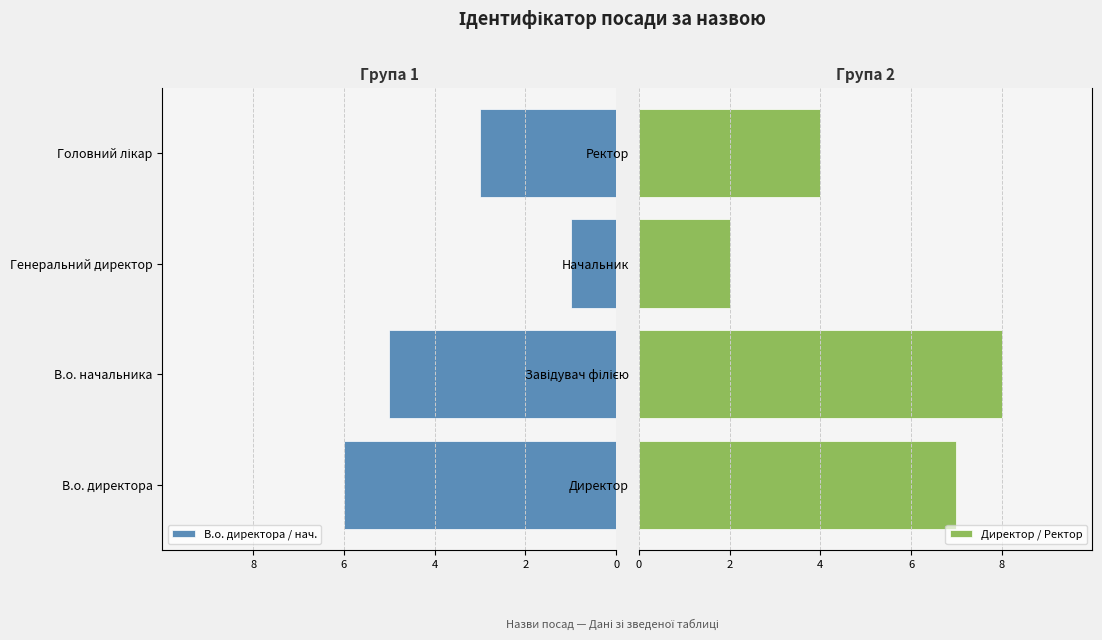

What is the difference between the second highest and minimum values in the Директор / Ректор series?

5